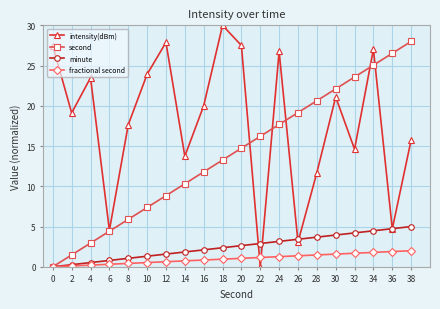

What is the spread (max minus min) of values at 16?

19.2